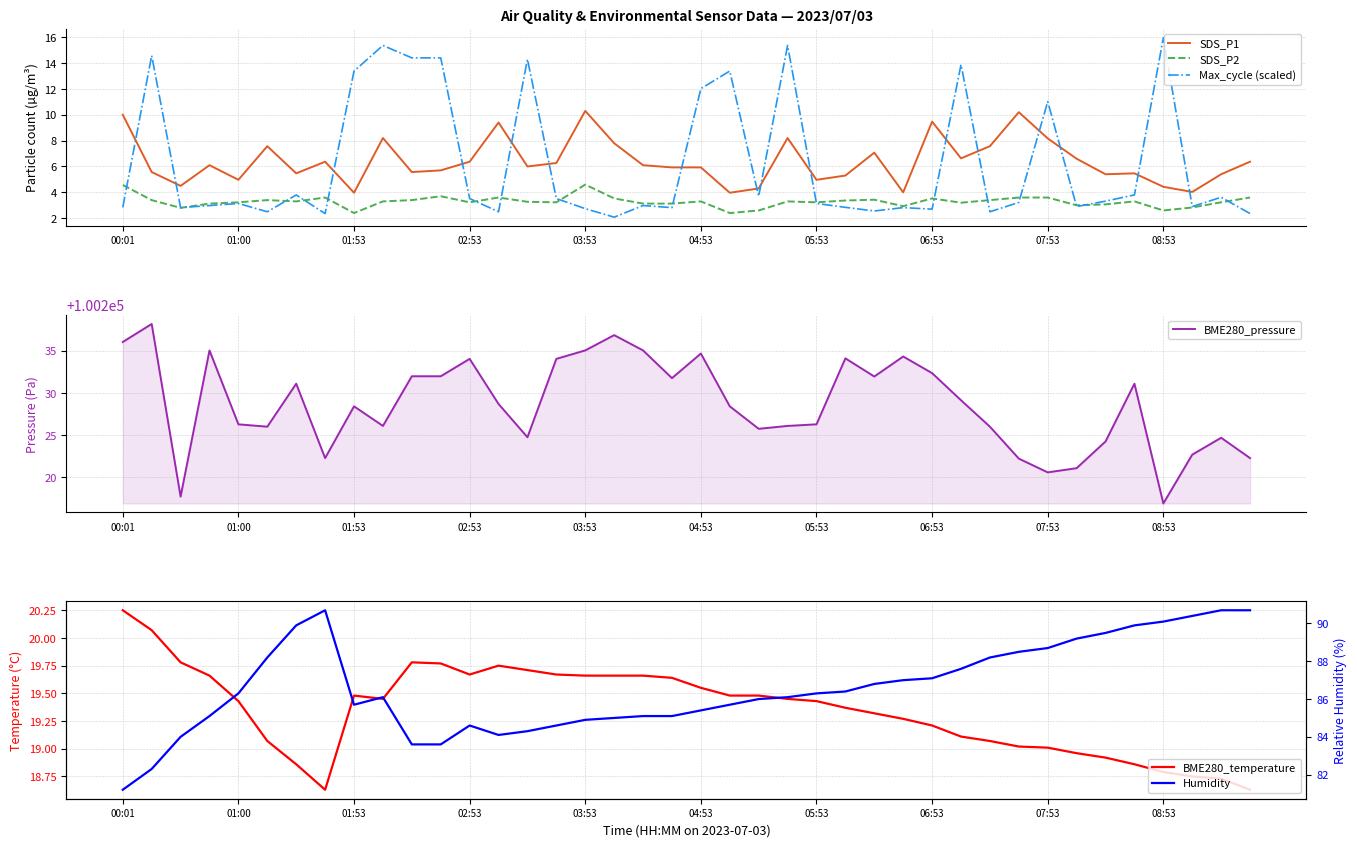

What position from the right is 18?

22